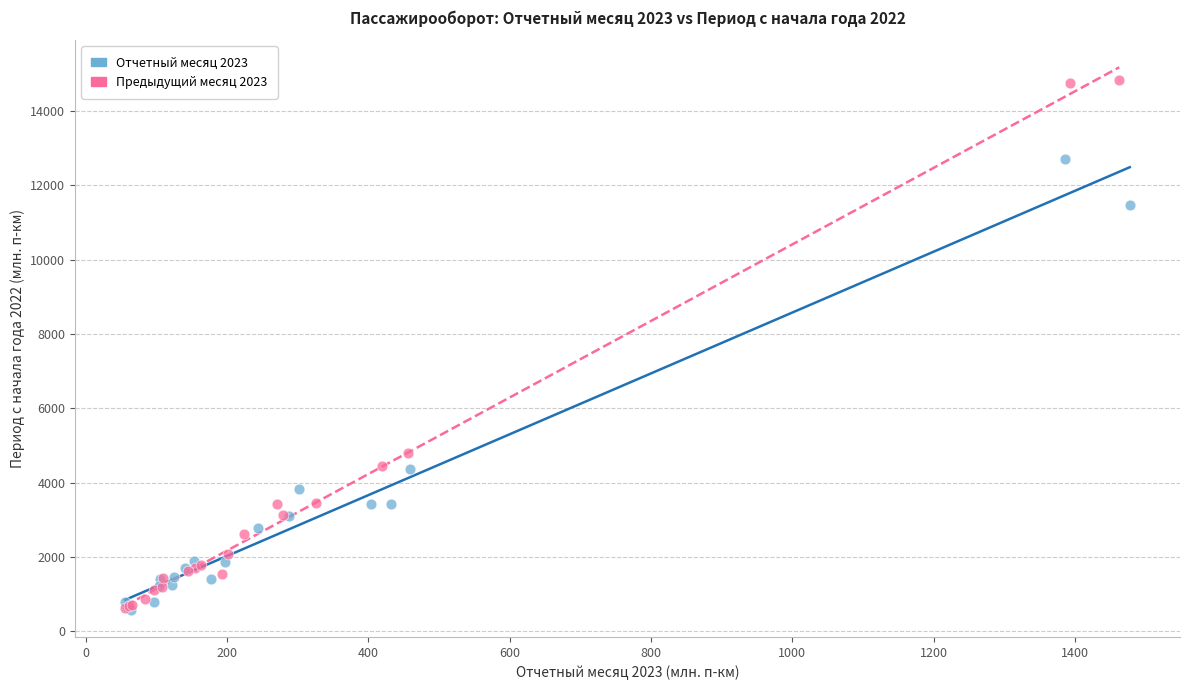

What are all the series names shown in the legend?

Отчетный месяц 2023, Предыдущий месяц 2023